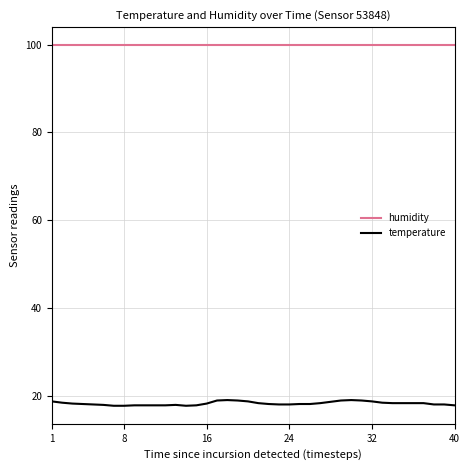

What is the minimum value shown in the chart?

17.7